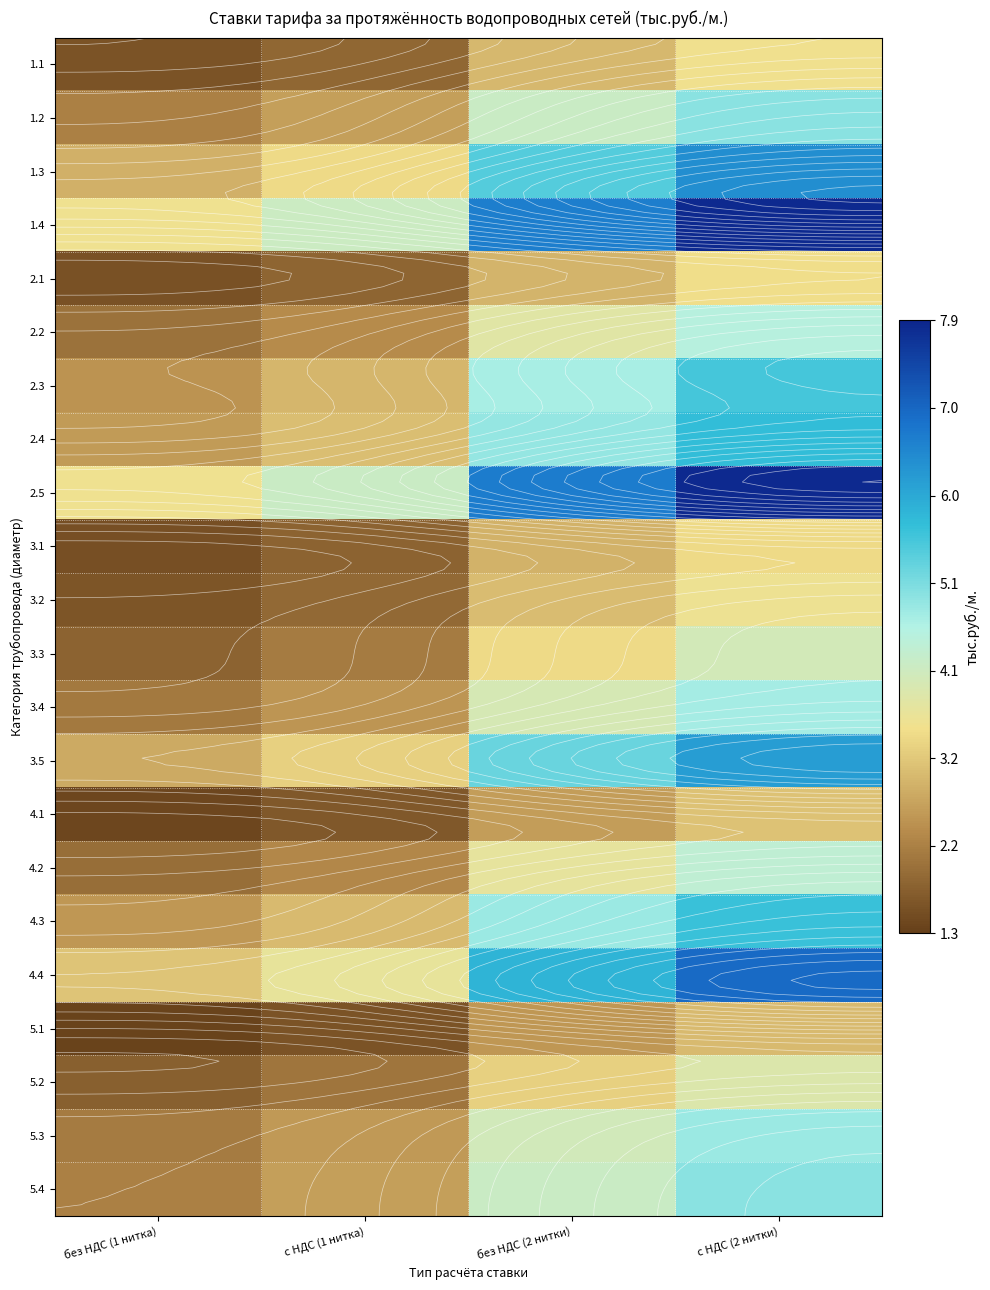

Which series has the largest range (max minus min)?

2.5